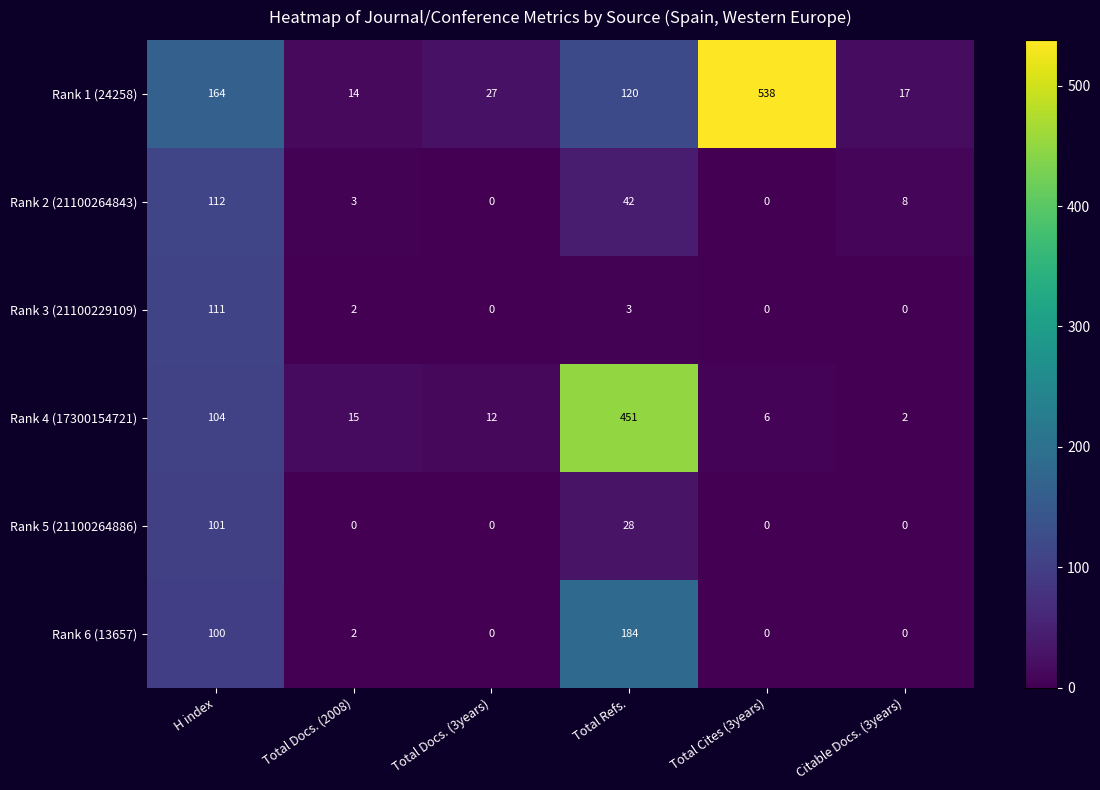

Which label corresponds to the largest value in the chart?

Total Cites (3years)